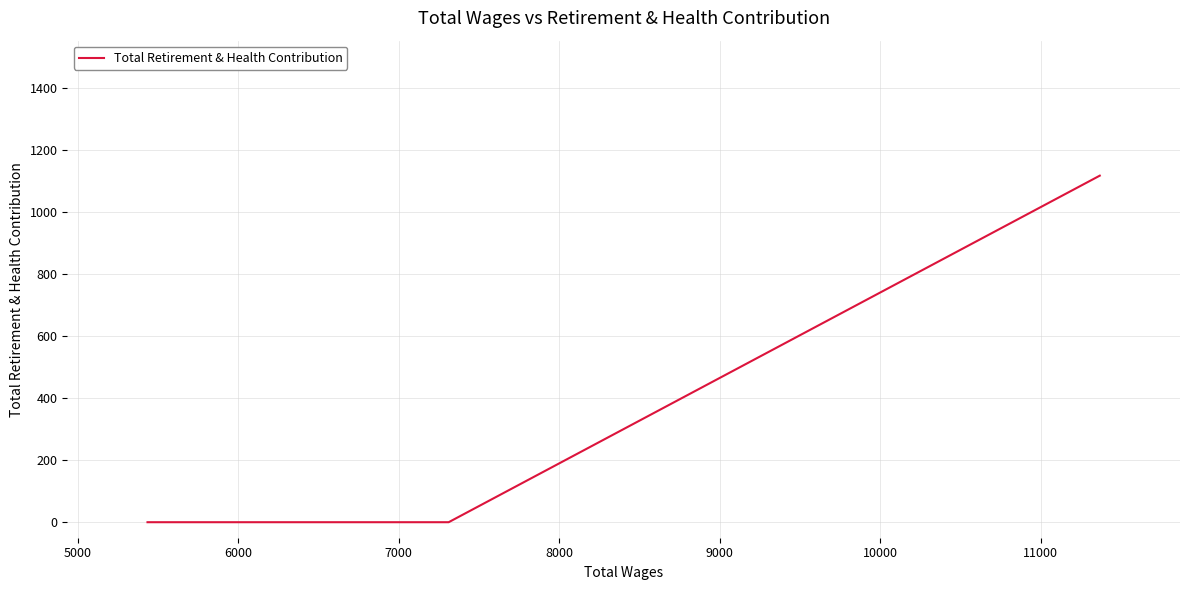

What is the average value?

372